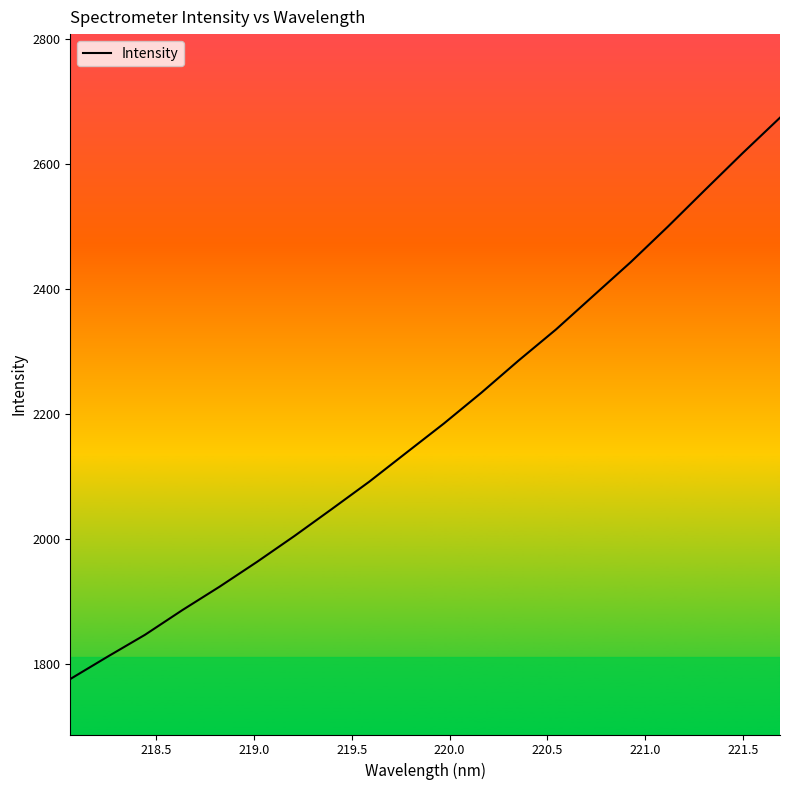

What is the maximum value shown in the chart?

2674.6